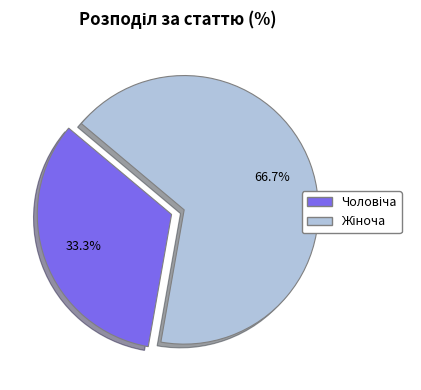

How many slices are in this pie chart?

2